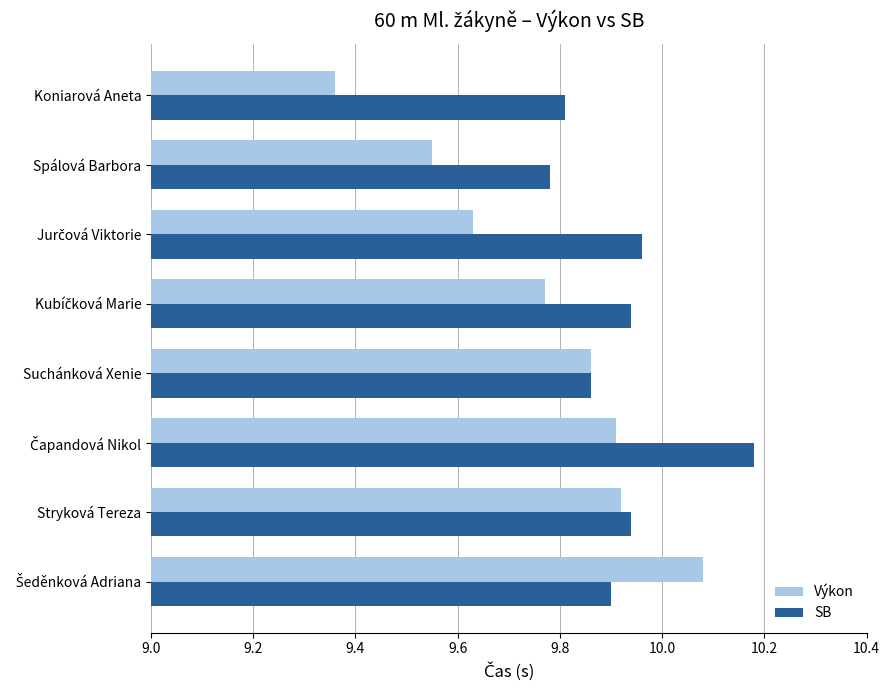

Where is Výkon nearest to the value 9?

Koniarová Aneta